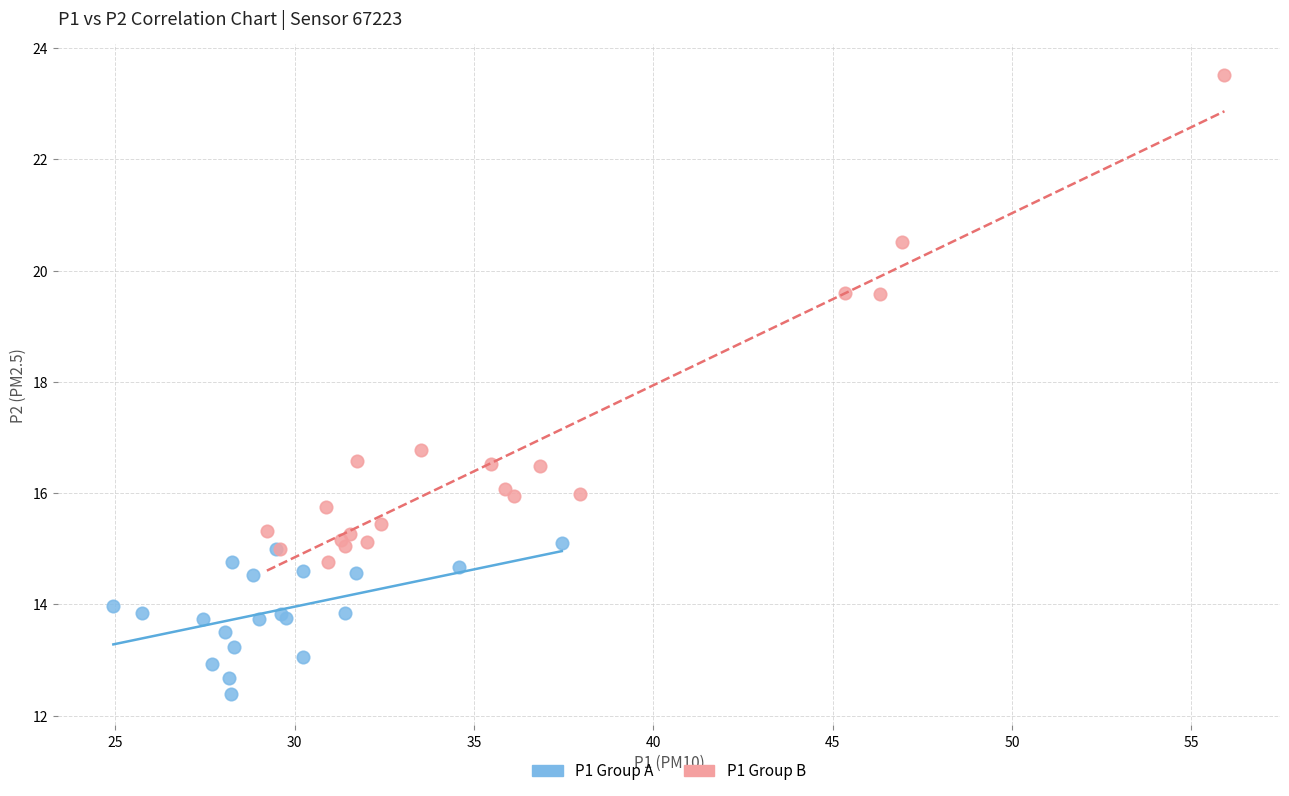

Which series has the widest spread of Y values?

P1 Group B